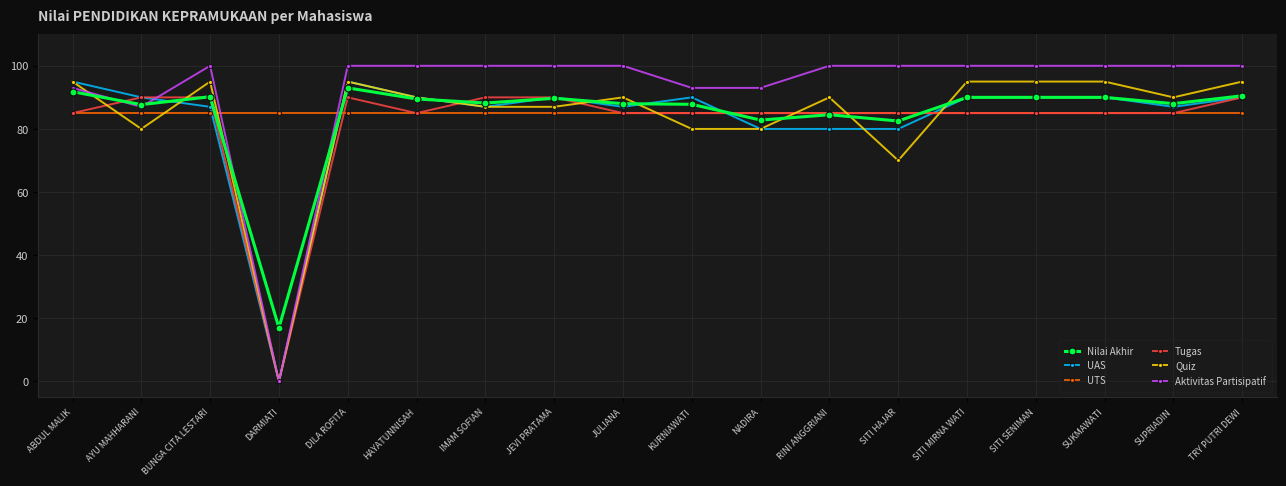

Between ABDUL MALIK and KURNIAWATI, which series saw the biggest shift?

Quiz